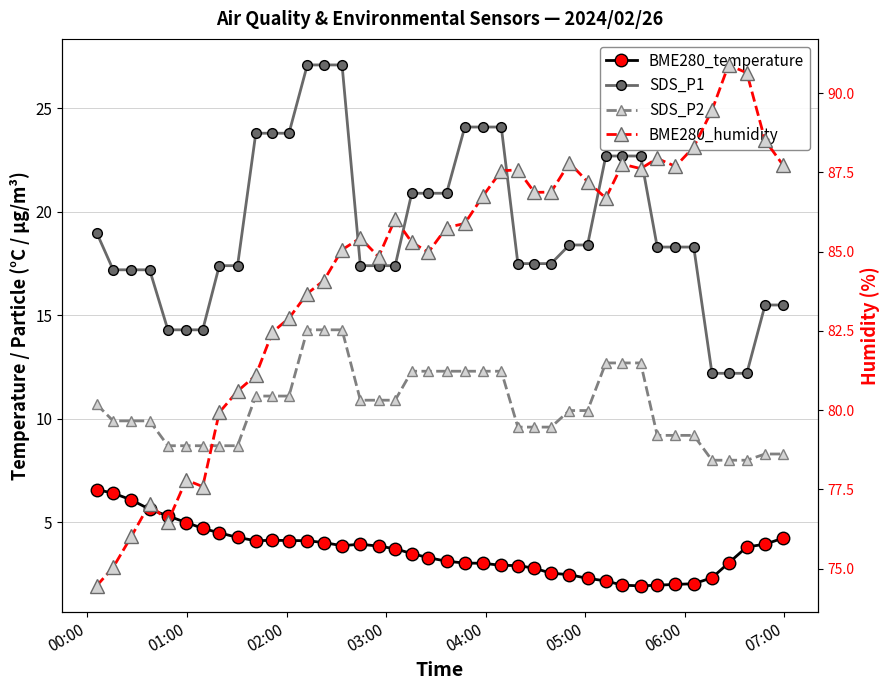

How many lines are shown in the chart?

4